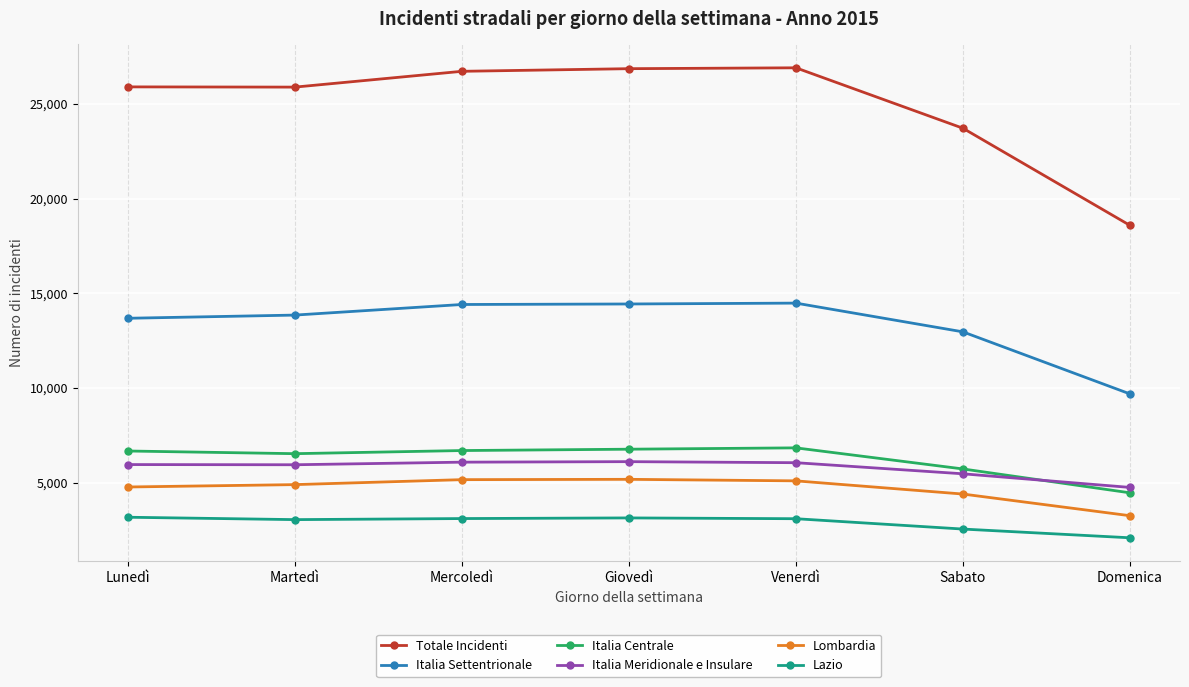

Is the value of Lazio at Lunedì greater than the value of Italia Centrale at Domenica?

No